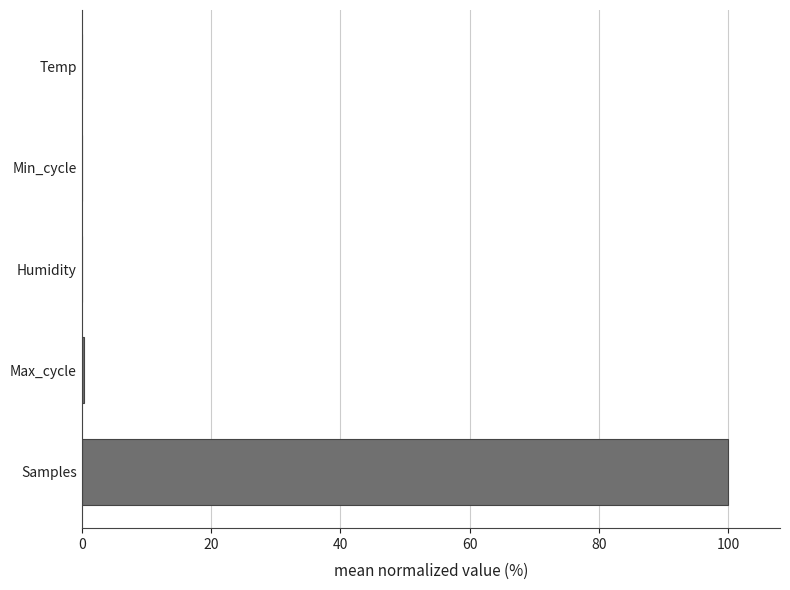

At which category does the chart reach its peak across all series?

Samples